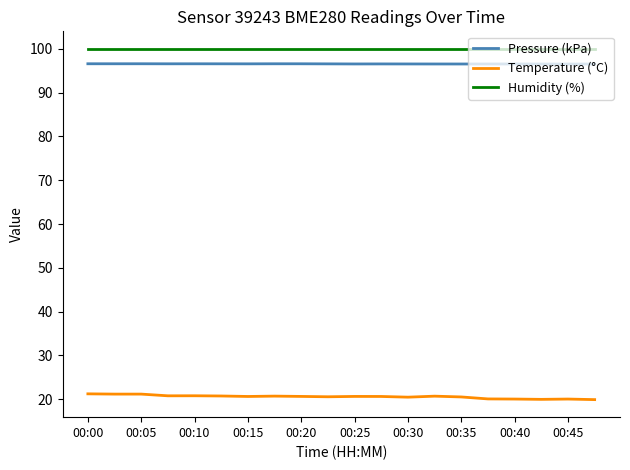

How many lines are shown in the chart?

3